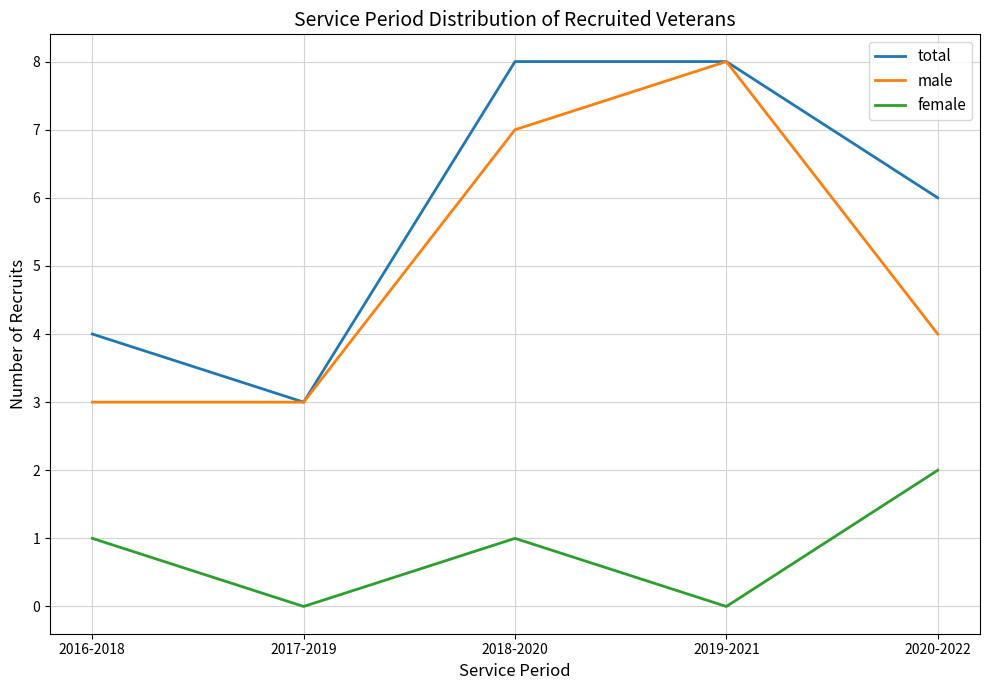

What is the total value across all series at 2018-2020?

16